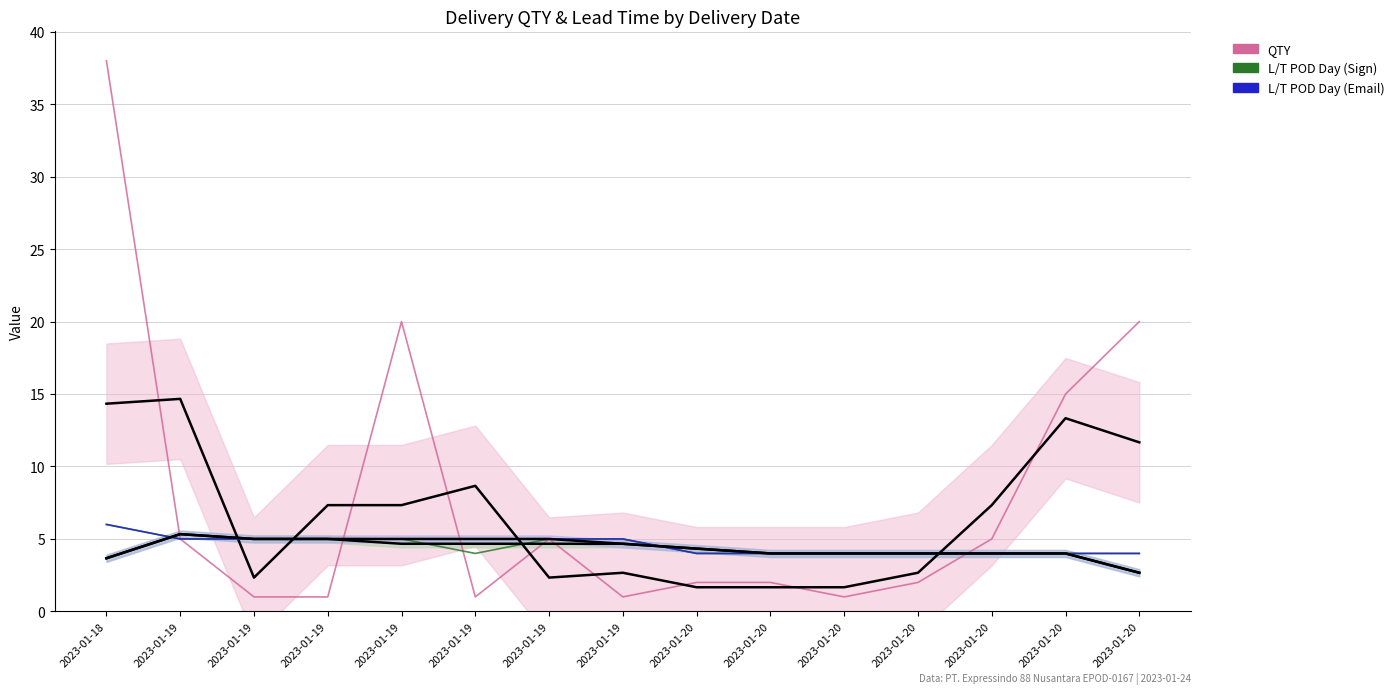

How many data points in QTY are above 2?

7